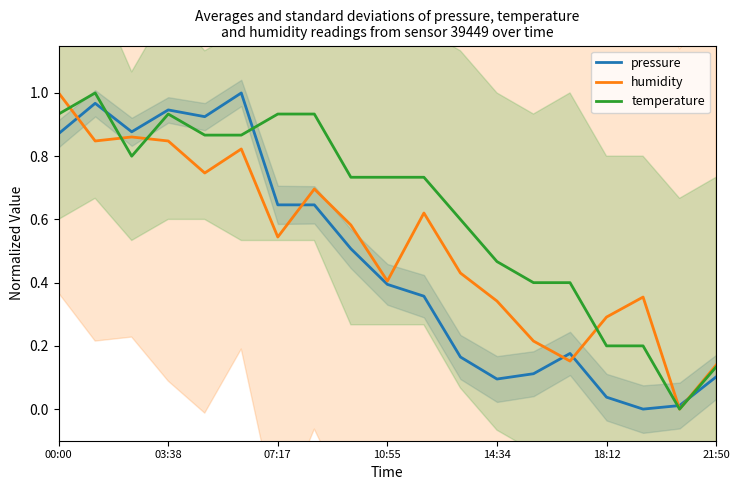

What is the value of the humidity point at the 7th from the left?

0.5